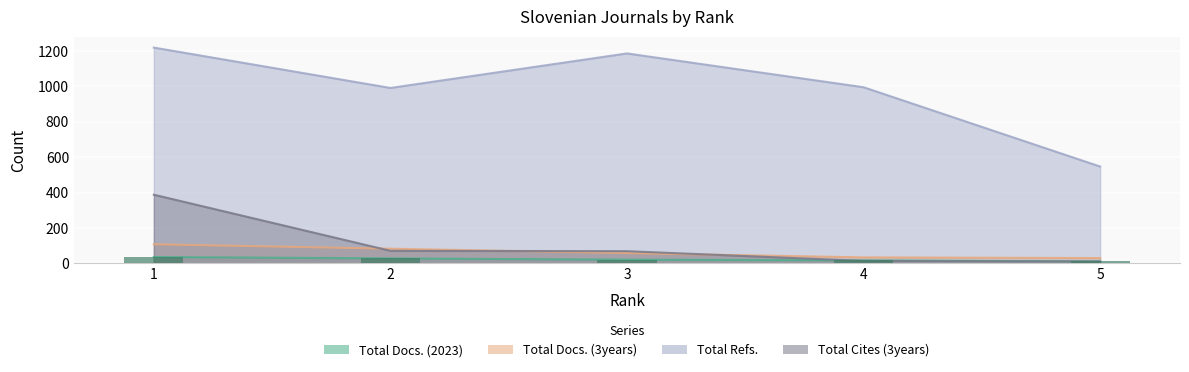

What is the difference between the second highest and second lowest values in the Total Docs. (2023) series?

11